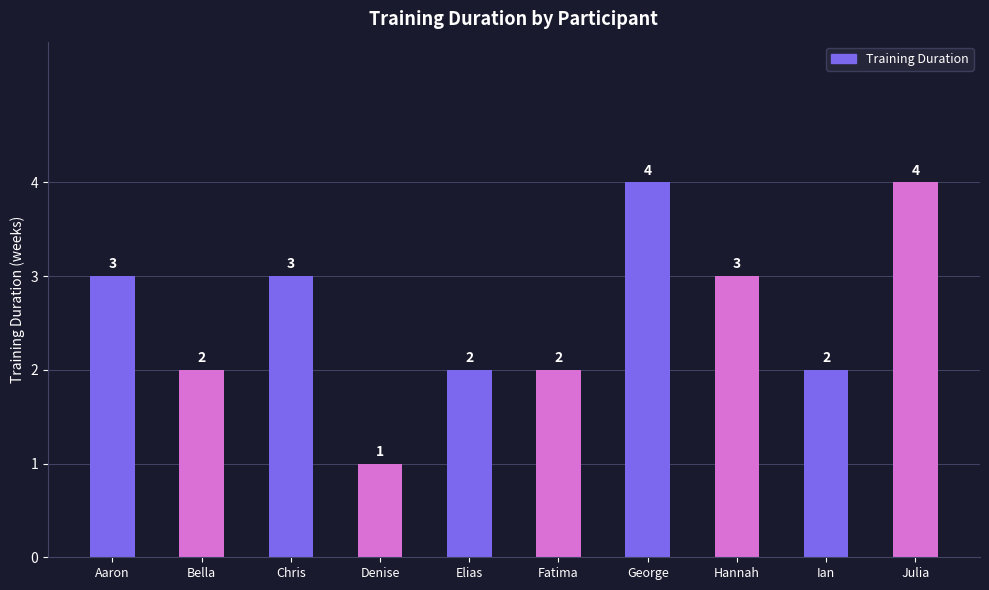

The chart shows a value of 3 at Aaron. True or false?

True